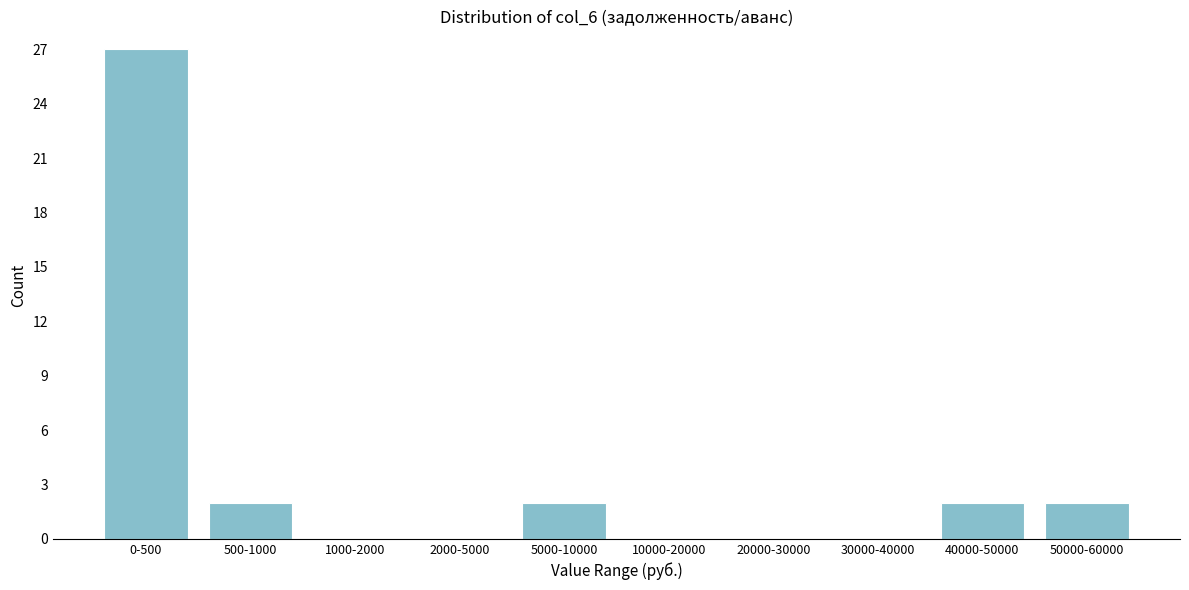

Reading left to right, transcribe all the data shown in this chart.

0-500=27	500-1000=2	1000-2000=0	2000-5000=0	5000-10000=2	10000-20000=0	20000-30000=0	30000-40000=0	40000-50000=2	50000-60000=2